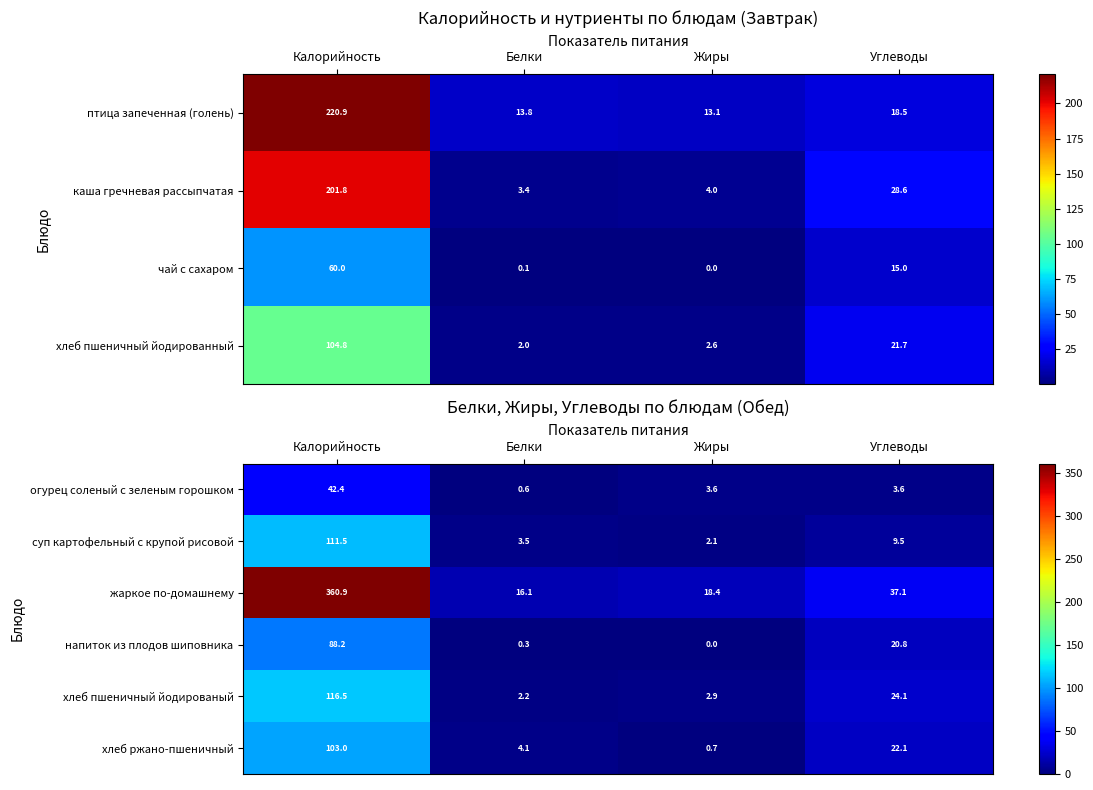

What is the difference between the напиток из плодов шиповника values at Калорийность and Углеводы?

67.4